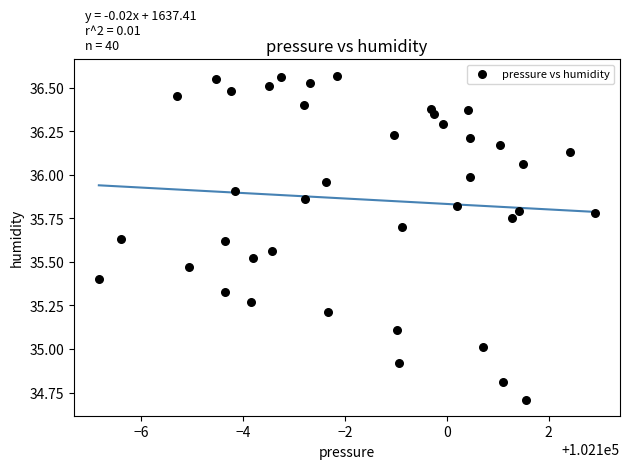

What is the range of X values (max minus min)?

9.7